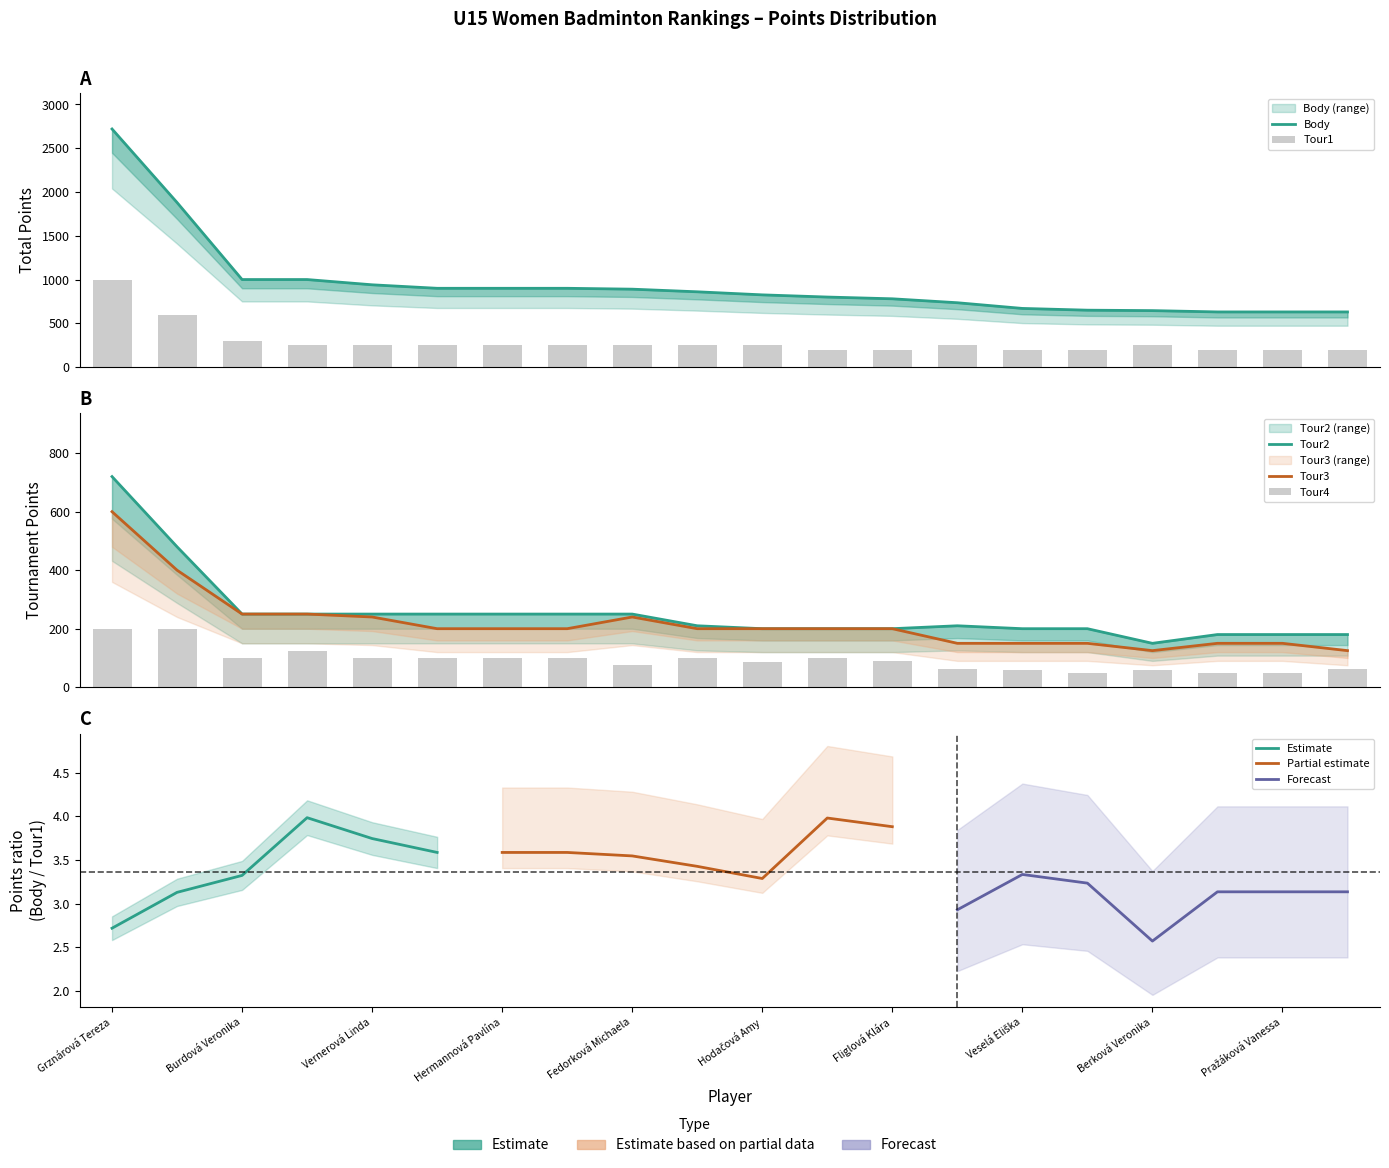

Reading right to left, what are all the values shown in this chart?

Body: 630.0	630.0	630.0	645.0	650.0	670.0	735.0	780.0	800.0	825.0	860.0	890.0	900.0	900.0	900.0	940.0	1000.0	1000.0	1880.0	2720.0
Tour1: 200.0	200.0	200.0	250.0	200.0	200.0	250.0	200.0	200.0	250.0	250.0	250.0	250.0	250.0	250.0	250.0	250.0	300.0	600.0	1000.0
Tour2: 180.0	180.0	180.0	150.0	200.0	200.0	210.0	200.0	200.0	200.0	210.0	250.0	250.0	250.0	250.0	250.0	250.0	250.0	480.0	720.0
Tour3: 125.0	150.0	150.0	125.0	150.0	150.0	150.0	200.0	200.0	200.0	200.0	240.0	200.0	200.0	200.0	240.0	250.0	250.0	400.0	600.0
Tour4: 62.5	50.0	50.0	60.0	50.0	60.0	62.5	90.0	100.0	87.5	100.0	75.0	100.0	100.0	100.0	100.0	125.0	100.0	200.0	200.0